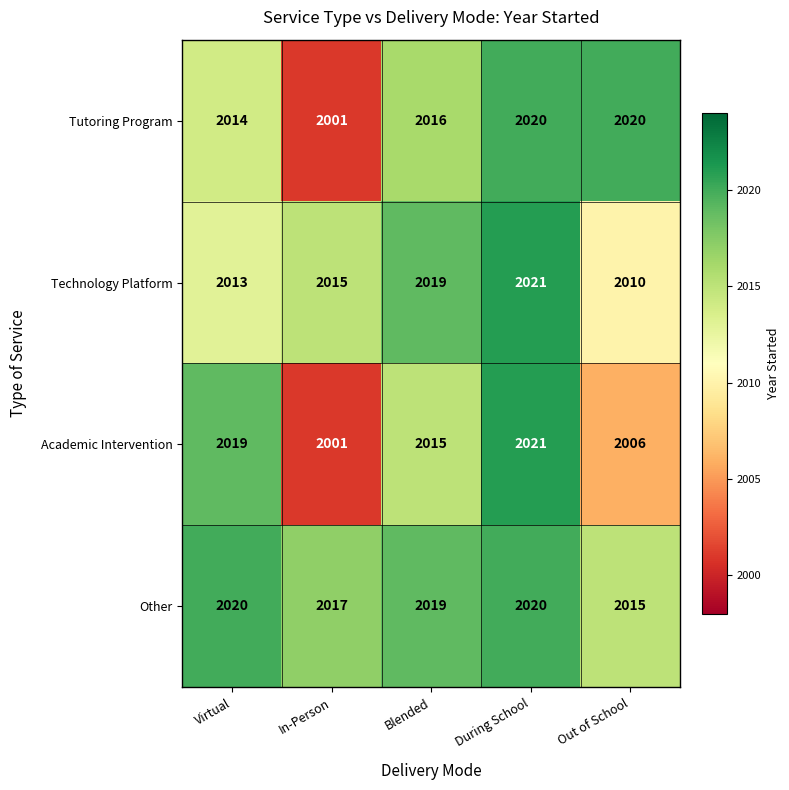

At which label is Technology Platform closest to 2015?

In-Person